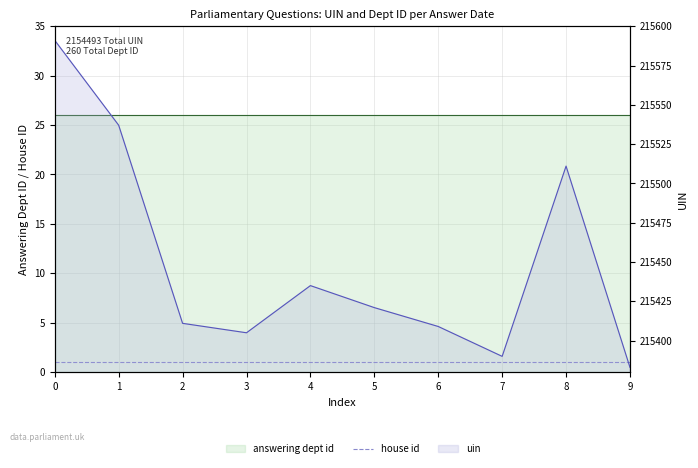

What is the spread (max minus min) of values at 7?

215389